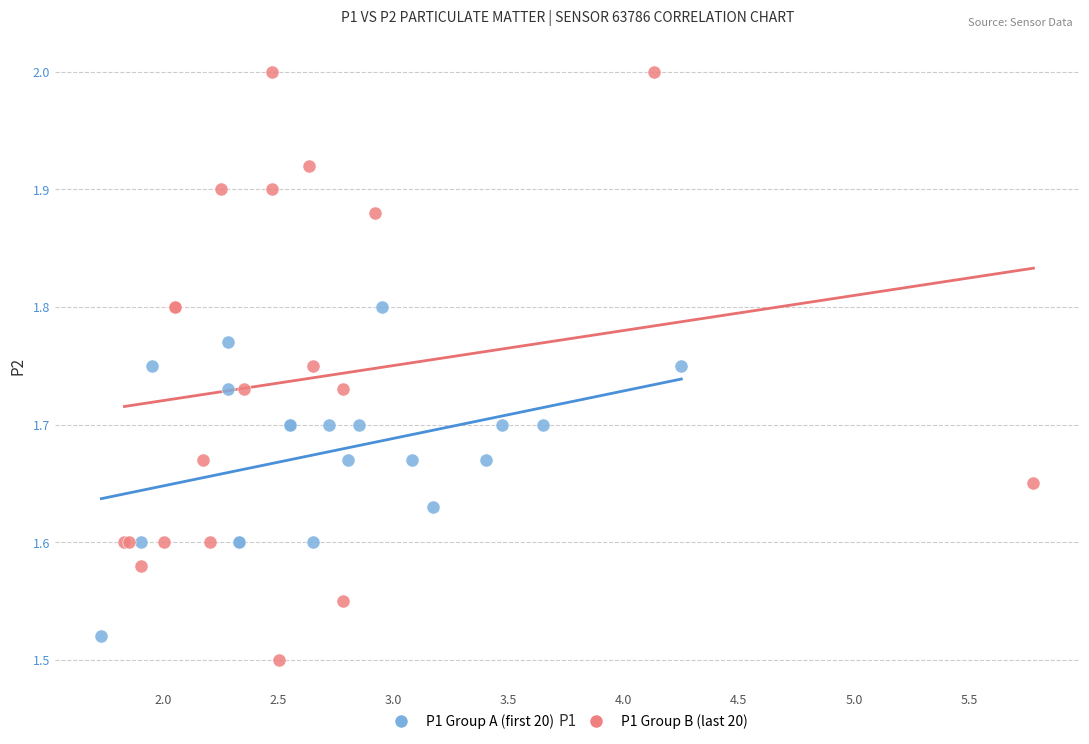

Which series has the largest Y range (max minus min)?

P1 Group B (last 20)